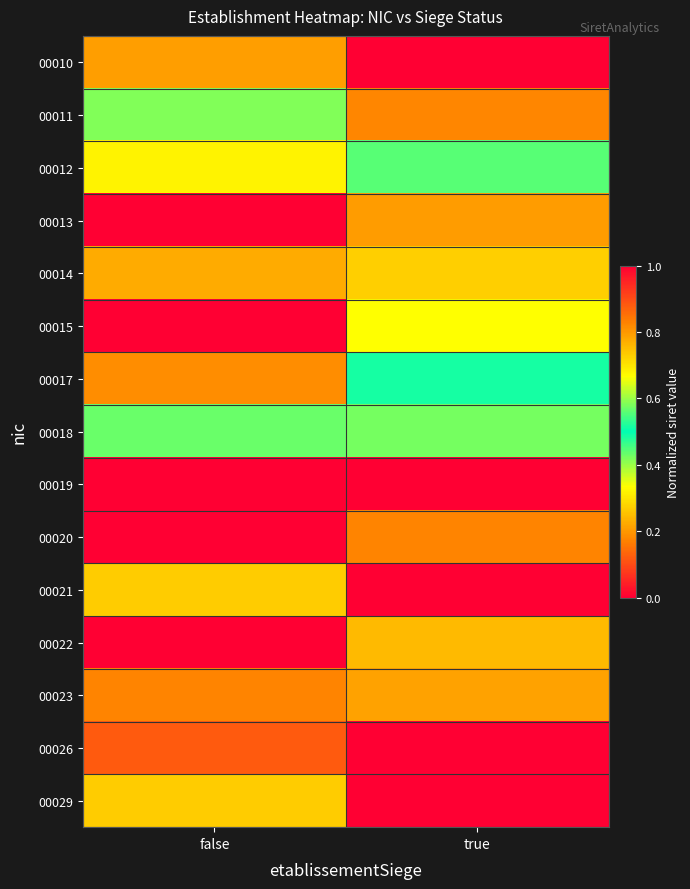

Between false and true, which is larger?

false